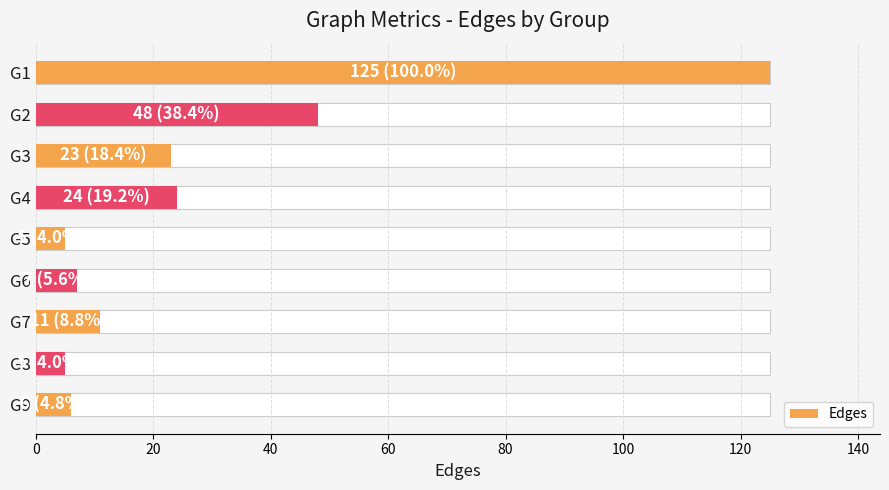

True or false: the data shows 125 at G1.

True